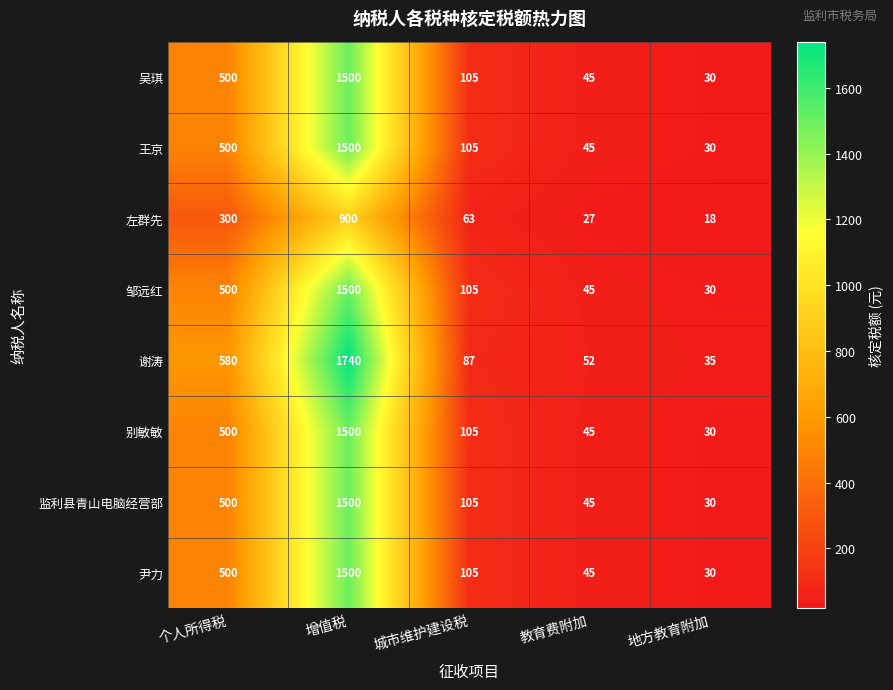

The value of 别敏敏 at 城市维护建设税 is 167. True or false?

False